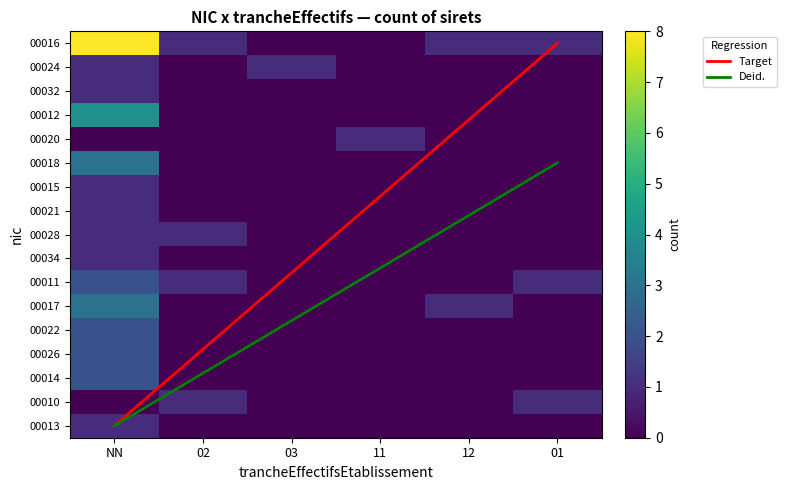

What is the difference between the maximum and minimum values in the 00017 series?

3.0